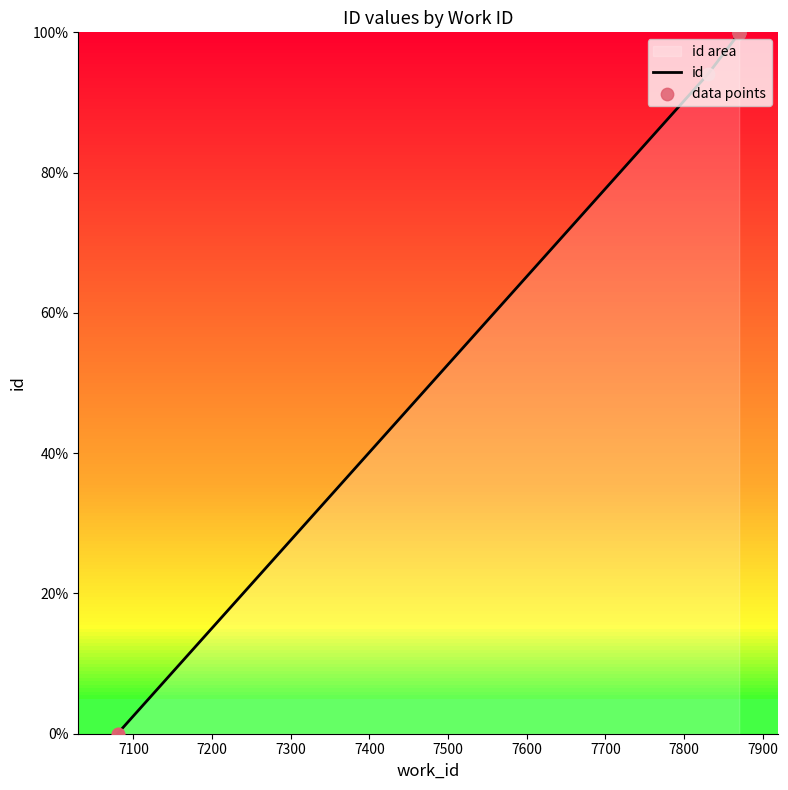

Between 7870 and 7080, which is larger?

7870